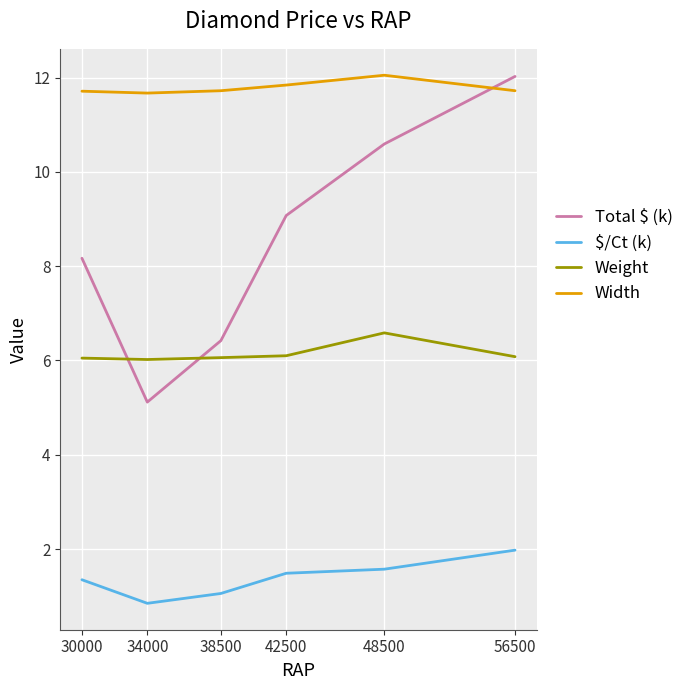

Between 34000 and 42500, which series saw the biggest shift?

Total $ (k)